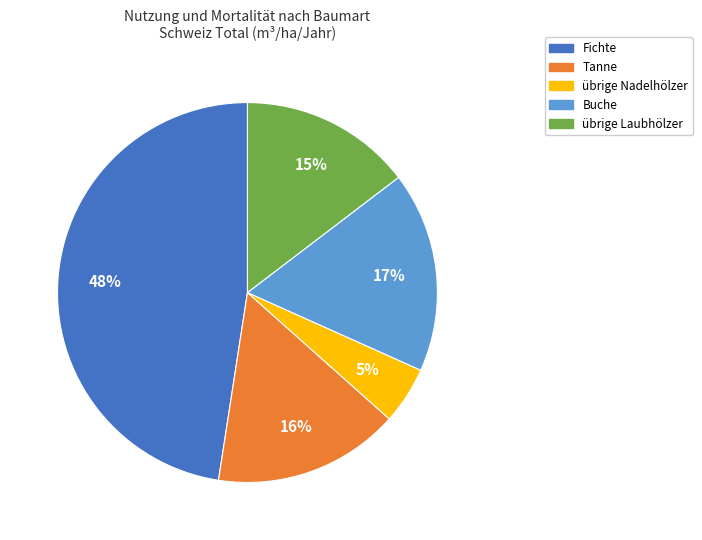

The Fichte slice represents 55% of the pie. True or false?

False